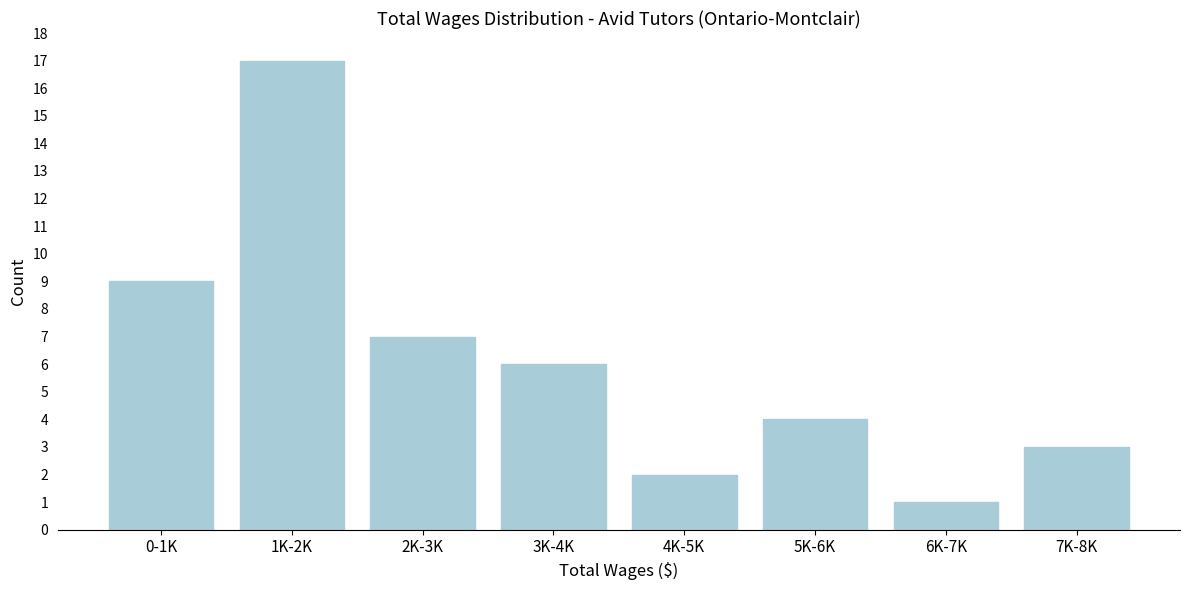

Reading left to right, transcribe all the data shown in this chart.

0-1K=9	1K-2K=17	2K-3K=7	3K-4K=6	4K-5K=2	5K-6K=4	6K-7K=1	7K-8K=3